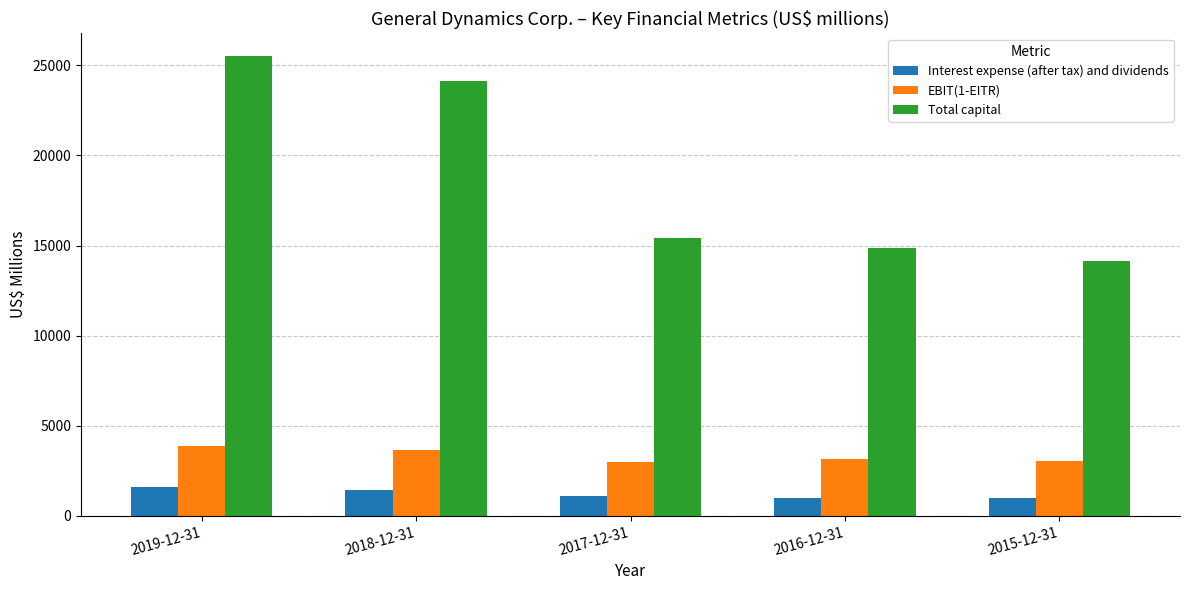

What is the spread (max minus min) of values at 2015-12-31?

13178